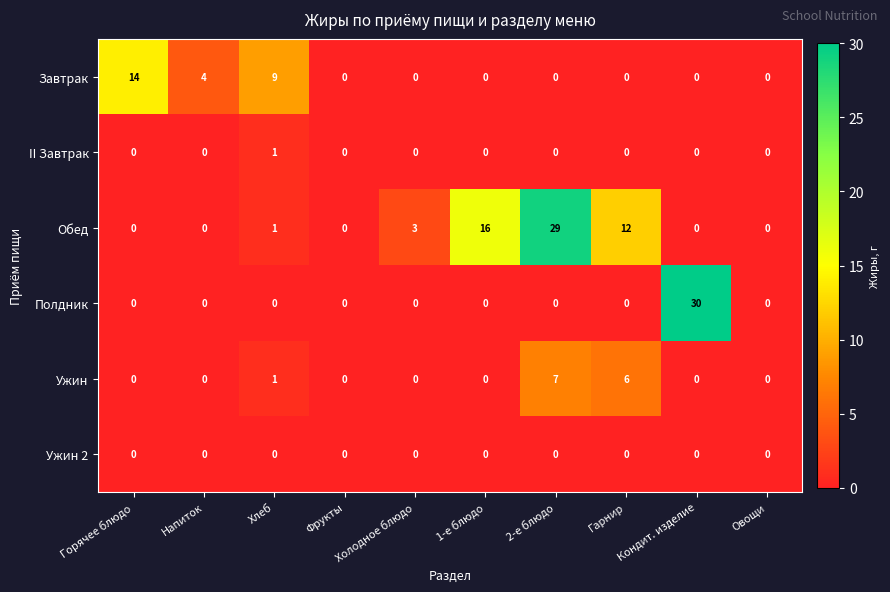

Between Холодное блюдо and Овощи, which series saw the biggest shift?

Обед